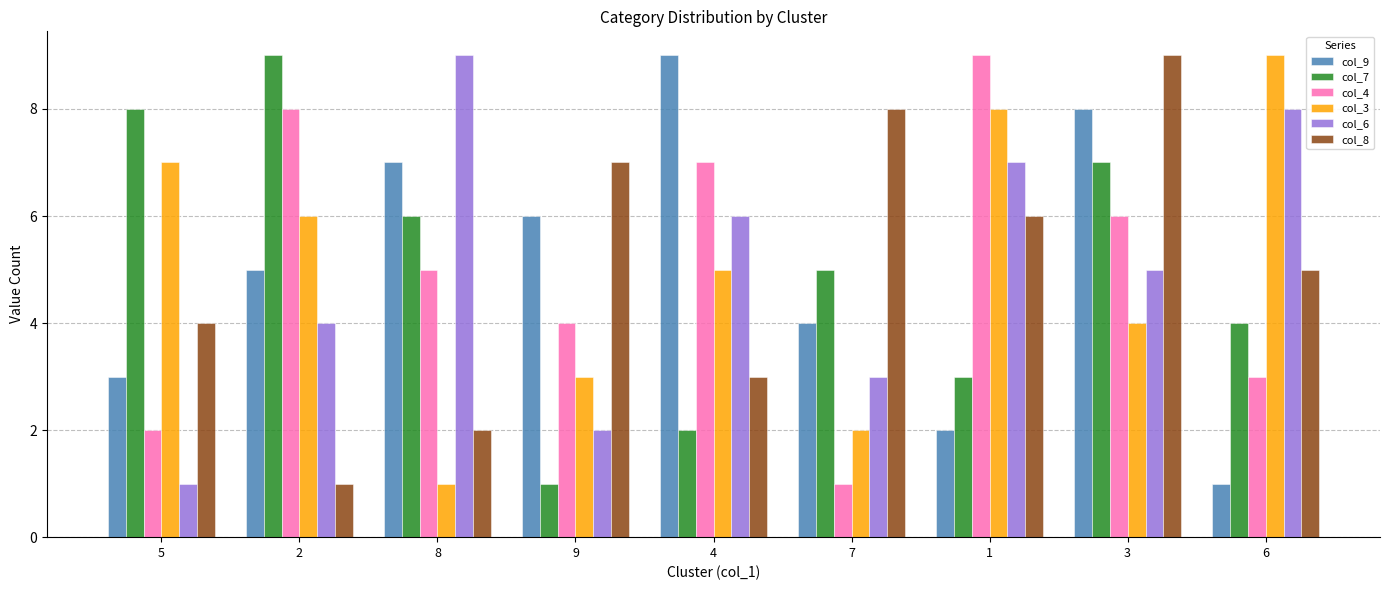

Rank the series at 9 from highest to lowest value.

col_8, col_9, col_4, col_3, col_6, col_7